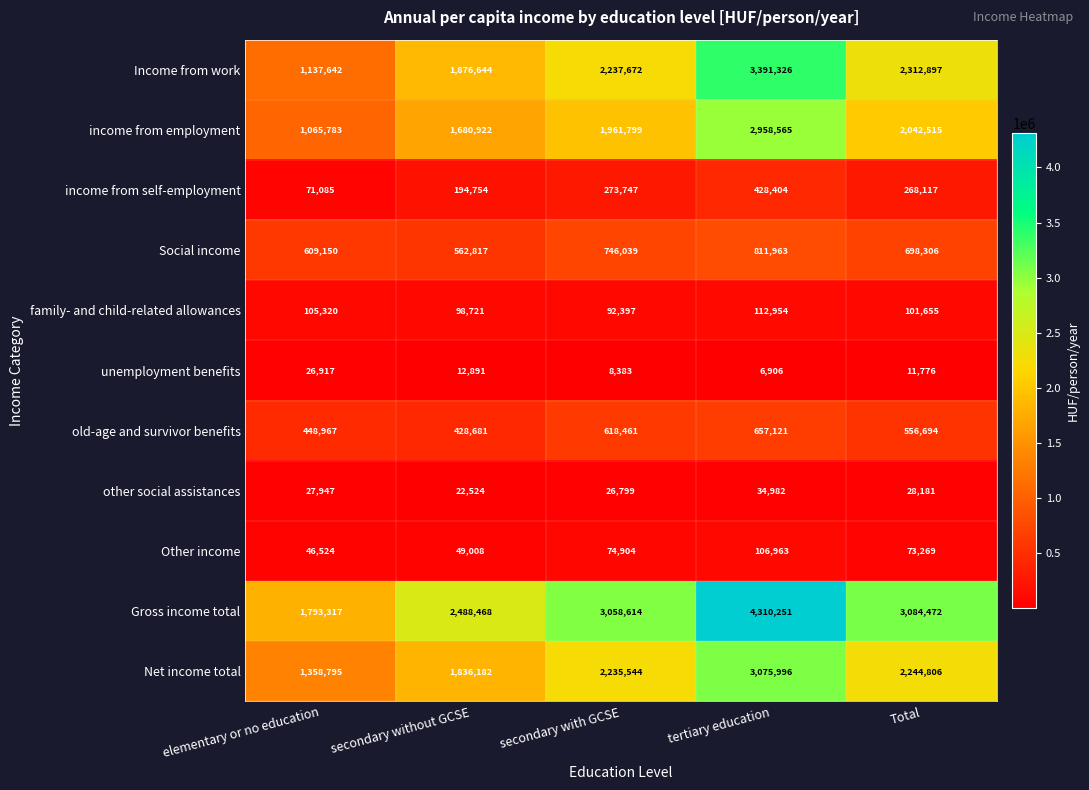

At which label is income from self-employment closest to 249744?

Total